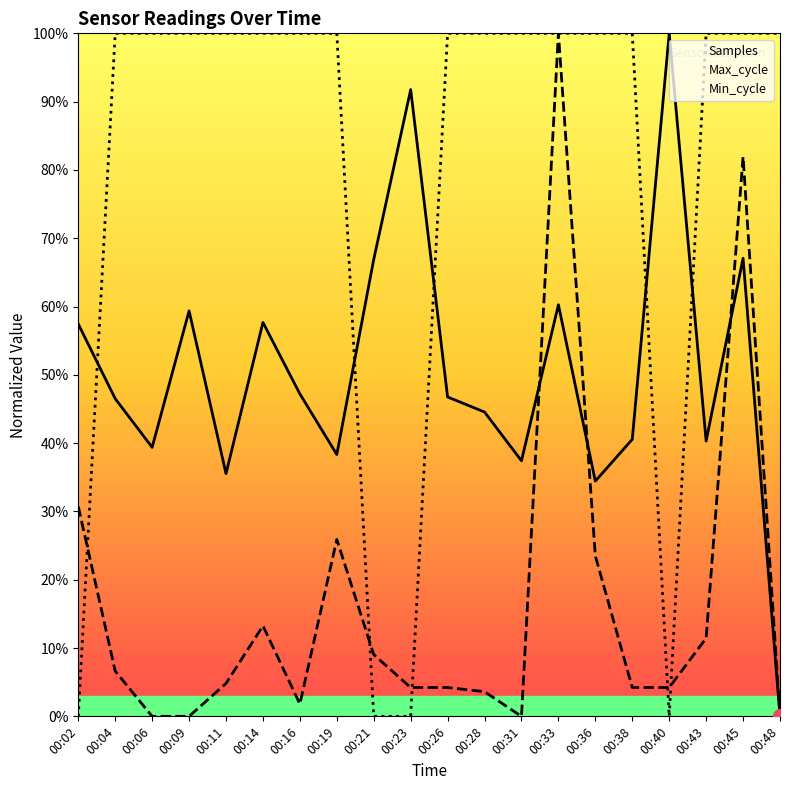

Rank the series by their maximum value, from lowest to highest.

Samples, Max_cycle, Min_cycle